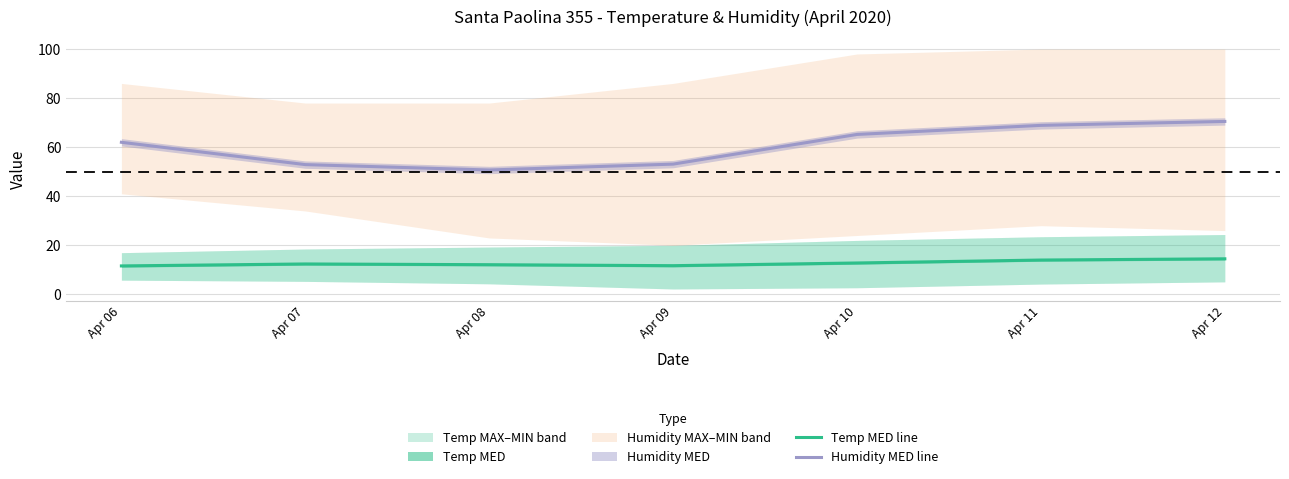

At which label does Temp MED line reach its minimum?

Apr 06